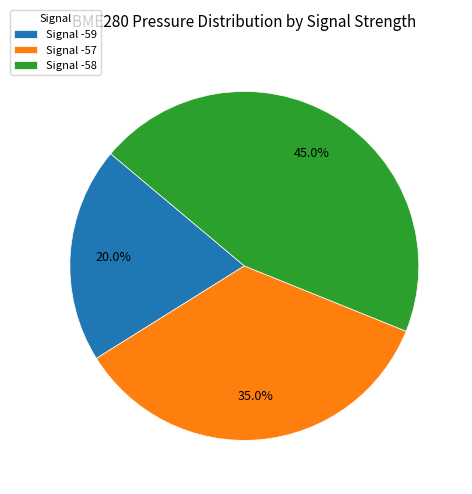

How much of the chart is everything except Signal -58?

55.0%